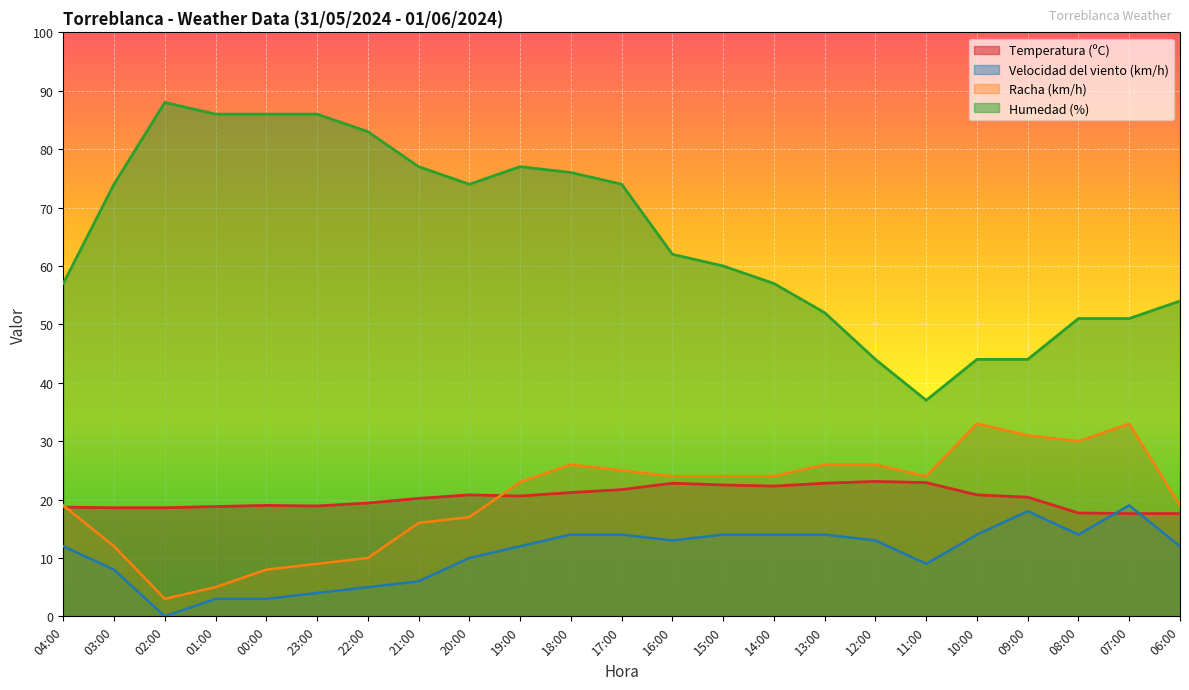

Reading left to right, transcribe all the data shown in this chart.

Temperatura (ºC): 04:00=18.7	03:00=18.6	02:00=18.6	01:00=18.8	00:00=19.0	23:00=18.9	22:00=19.4	21:00=20.2	20:00=20.8	19:00=20.6	18:00=21.2	17:00=21.7	16:00=22.8	15:00=22.5	14:00=22.3	13:00=22.8	12:00=23.1	11:00=22.9	10:00=20.8	09:00=20.4	08:00=17.7	07:00=17.6	06:00=17.6
Velocidad del viento (km/h): 04:00=12.0	03:00=8.0	02:00=0.0	01:00=3.0	00:00=3.0	23:00=4.0	22:00=5.0	21:00=6.0	20:00=10.0	19:00=12.0	18:00=14.0	17:00=14.0	16:00=13.0	15:00=14.0	14:00=14.0	13:00=14.0	12:00=13.0	11:00=9.0	10:00=14.0	09:00=18.0	08:00=14.0	07:00=19.0	06:00=12.0
Racha (km/h): 04:00=19.0	03:00=12.0	02:00=3.0	01:00=5.0	00:00=8.0	23:00=9.0	22:00=10.0	21:00=16.0	20:00=17.0	19:00=23.0	18:00=26.0	17:00=25.0	16:00=24.0	15:00=24.0	14:00=24.0	13:00=26.0	12:00=26.0	11:00=24.0	10:00=33.0	09:00=31.0	08:00=30.0	07:00=33.0	06:00=19.0
Humedad (%): 04:00=57.0	03:00=74.0	02:00=88.0	01:00=86.0	00:00=86.0	23:00=86.0	22:00=83.0	21:00=77.0	20:00=74.0	19:00=77.0	18:00=76.0	17:00=74.0	16:00=62.0	15:00=60.0	14:00=57.0	13:00=52.0	12:00=44.0	11:00=37.0	10:00=44.0	09:00=44.0	08:00=51.0	07:00=51.0	06:00=54.0